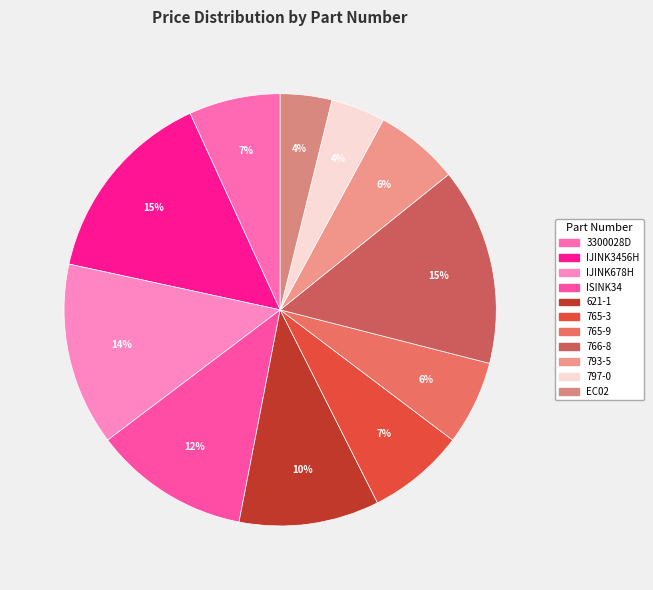

Count the number of slices in the pie.

11